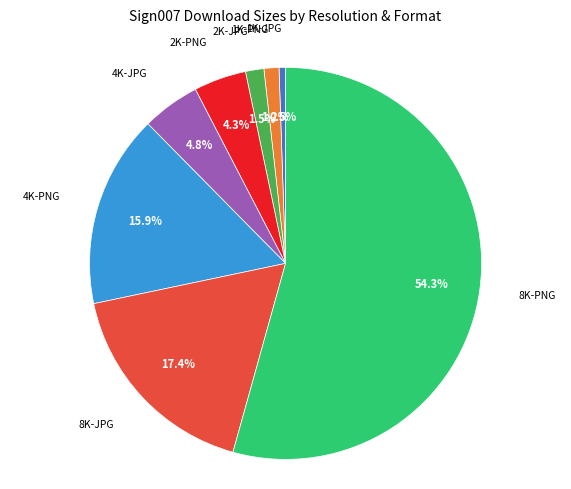

To the nearest percent, what is the average slice percentage?

12%